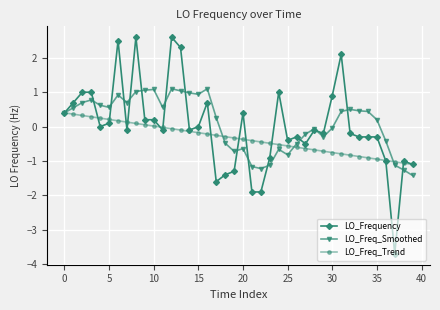

True or false: LO_Frequency has more than 0 points higher than both neighbors.

True